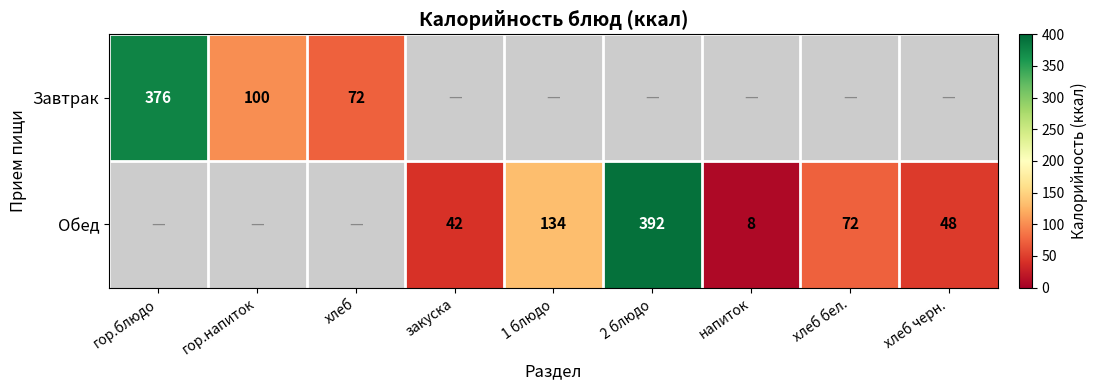

The value of Обед at закуска is 42. True or false?

True